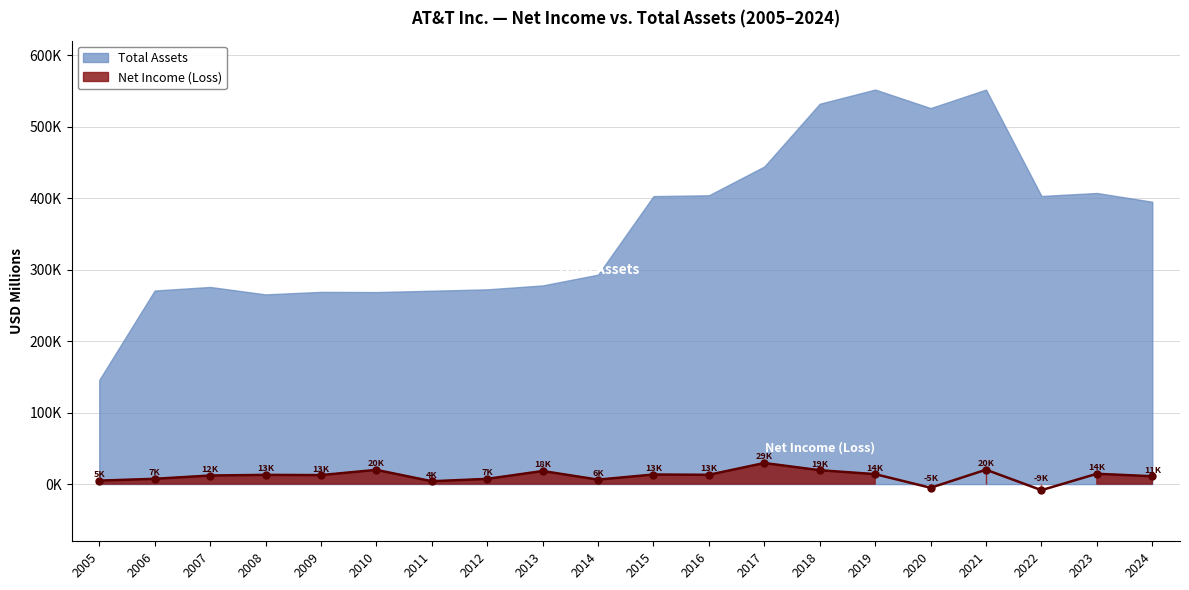

How many values are below zero?

2